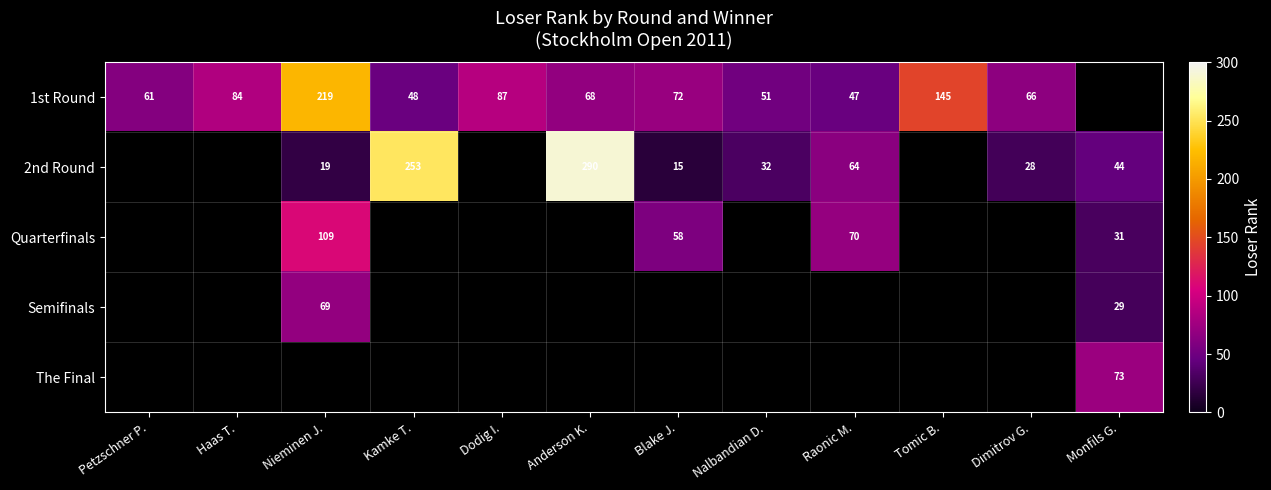

The value of Quarterfinals at Raonic M. is 70. True or false?

True